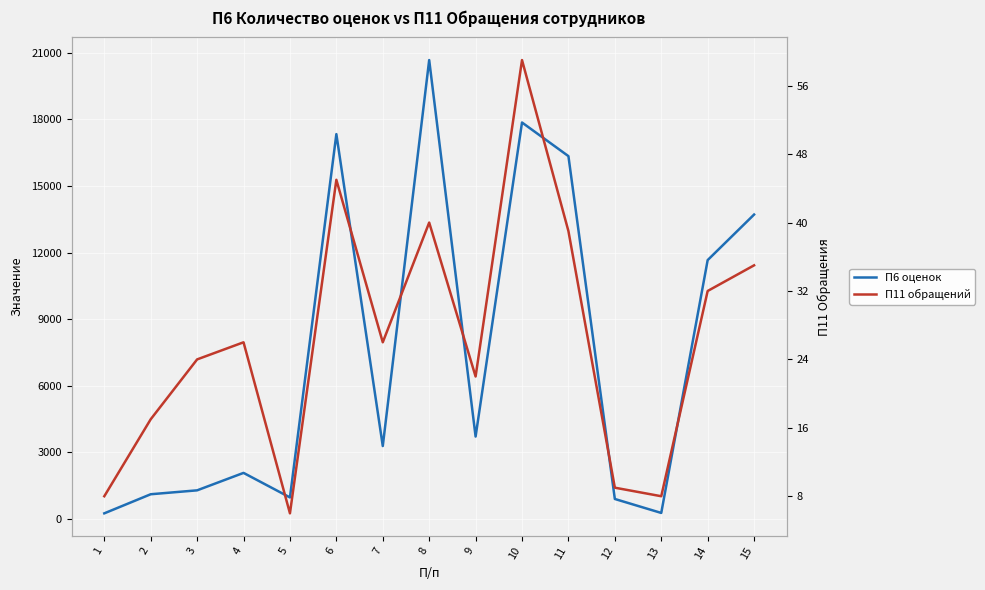

Reading right to left, list all the values displayed in this chart.

П6 Количество оценок: 13713	11662	274	903	16344	17859	3714	20671	3287	17336	973	2078	1292	1116	256
П11 Количество внешних обращений к системе сотрудников: 35	32	8	9	39	59	22	40	26	45	6	26	24	17	8